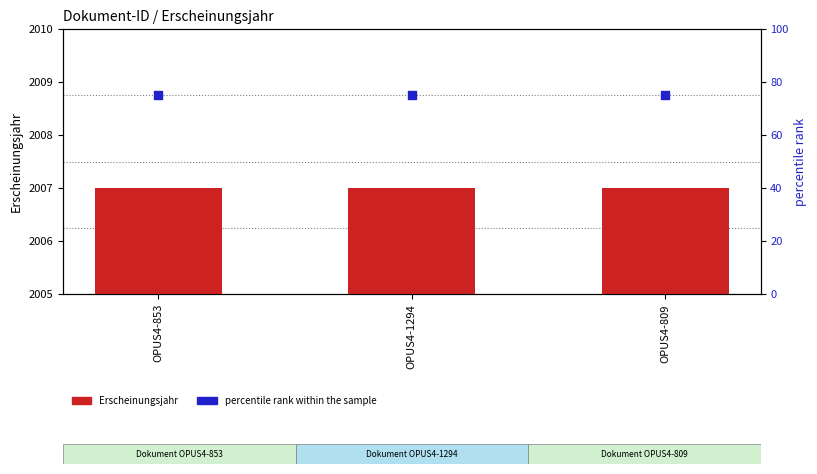

Is the value of Erscheinungsjahr at OPUS4-853 greater than the value of percentile rank within the sample at OPUS4-853?

Yes